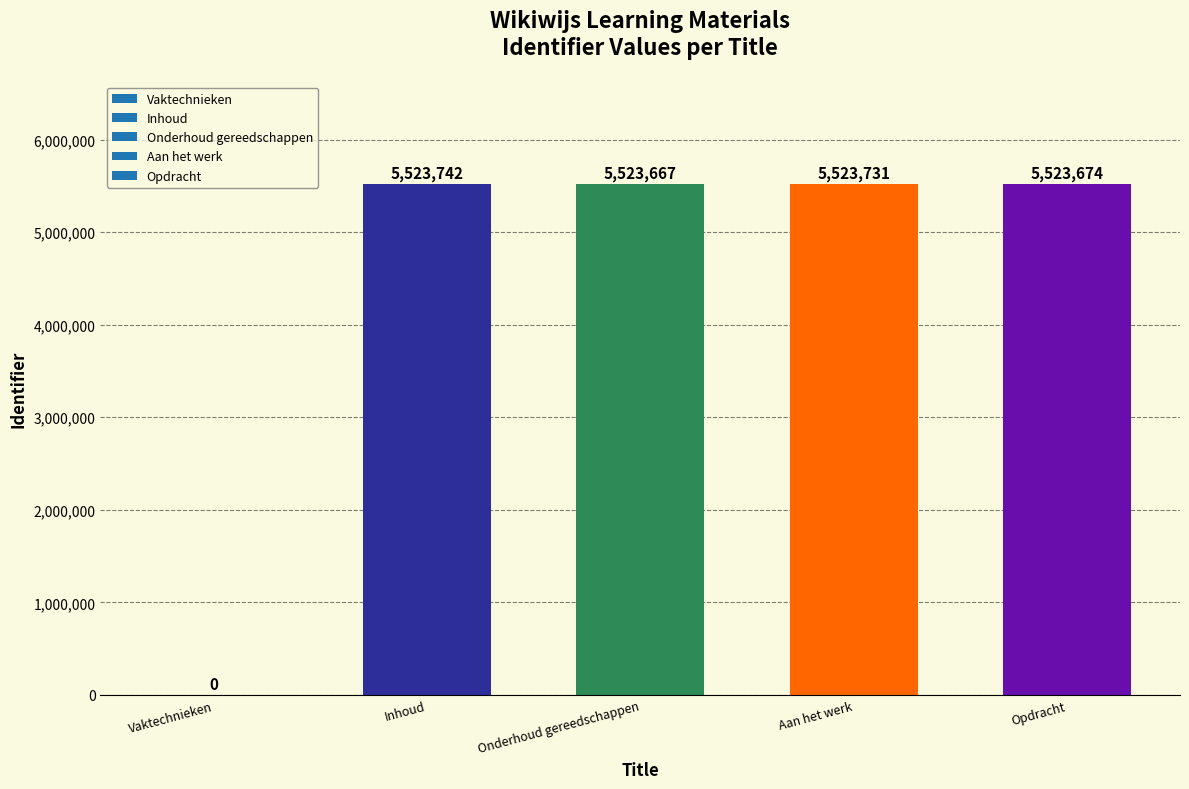

What is the difference between the values at Inhoud and Onderhoud gereedschappen?

75